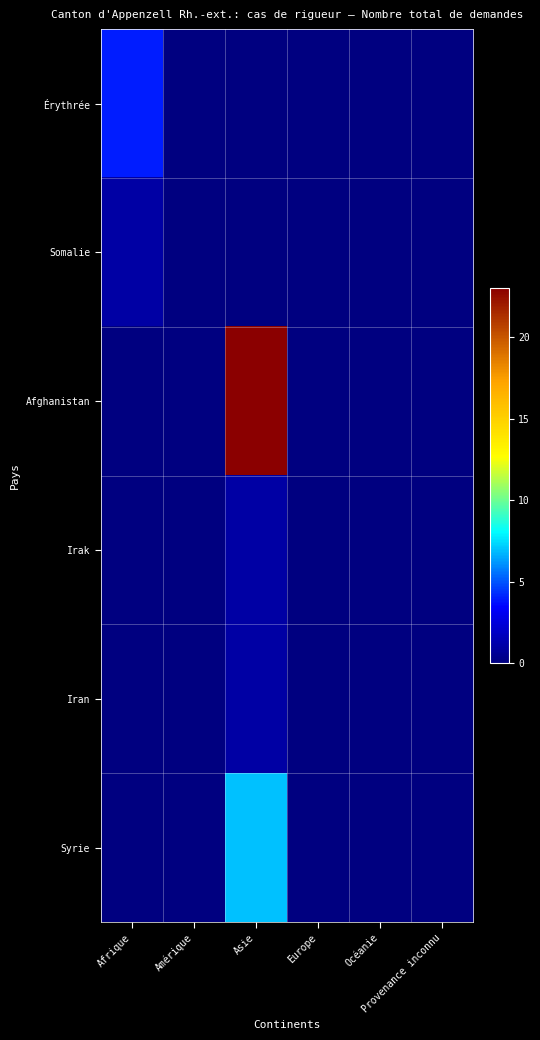

List the series in order of their peak value, lowest first.

Somalie, Irak, Iran, Érythrée, Syrie, Afghanistan